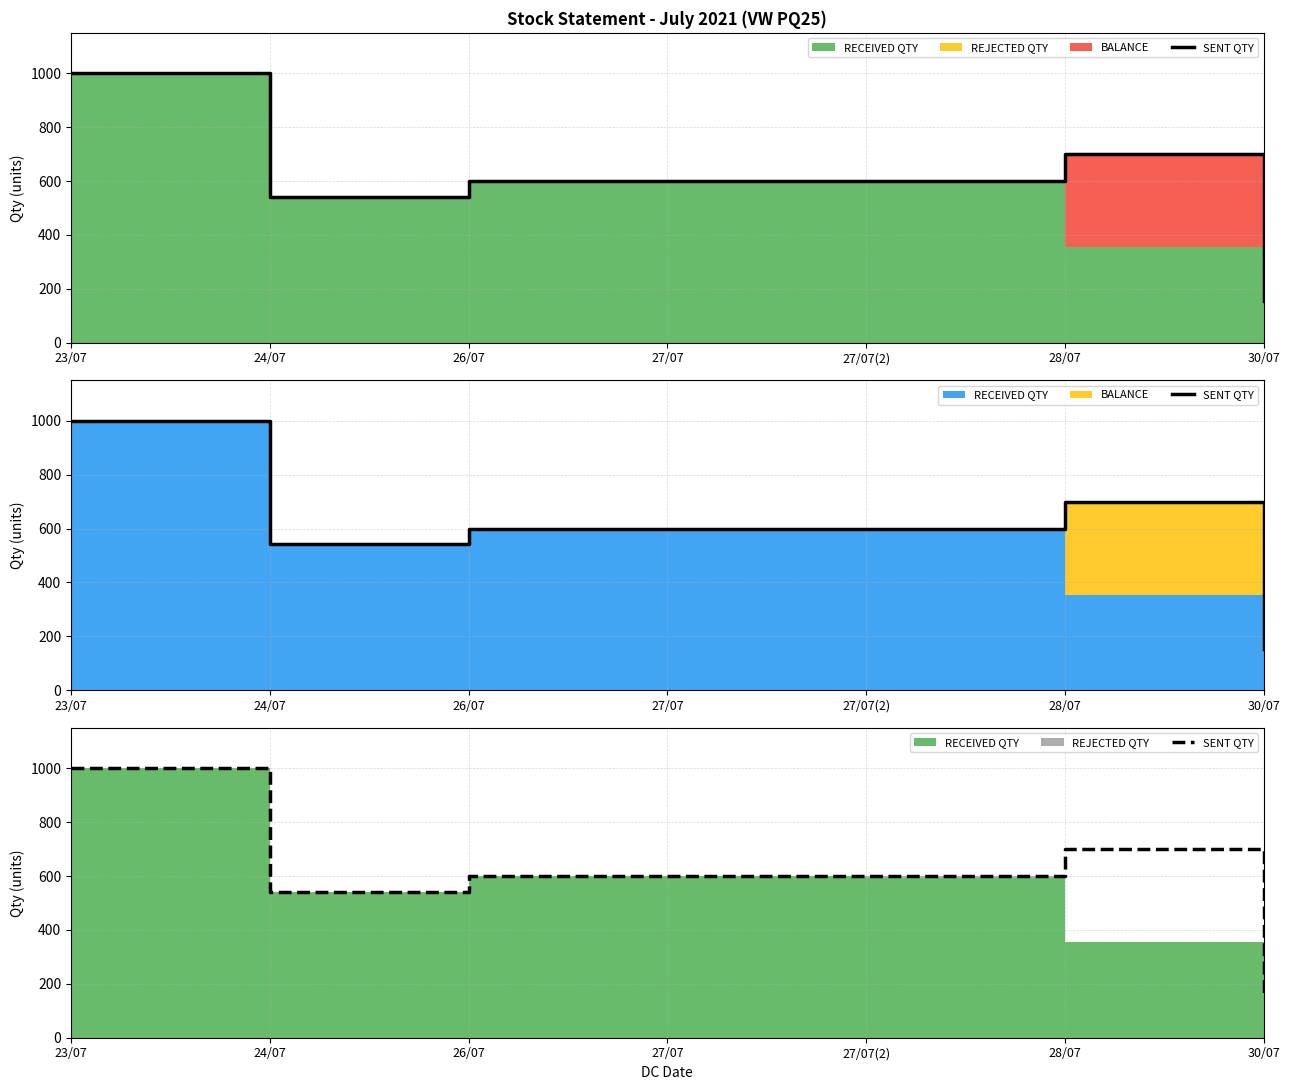

Is it true that the value at 27/07 is 600?

True